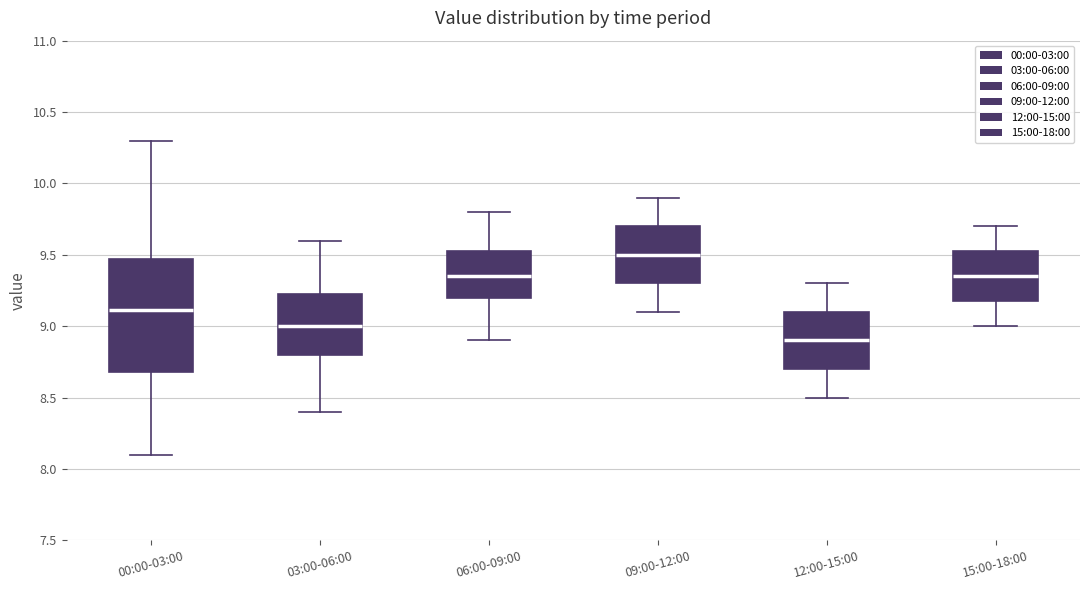

Where does the upper whisker of the box for 06:00-09:00 end on the y-axis? The values are not printed on the chart, so give them approximately, as read against the axis.

9.80